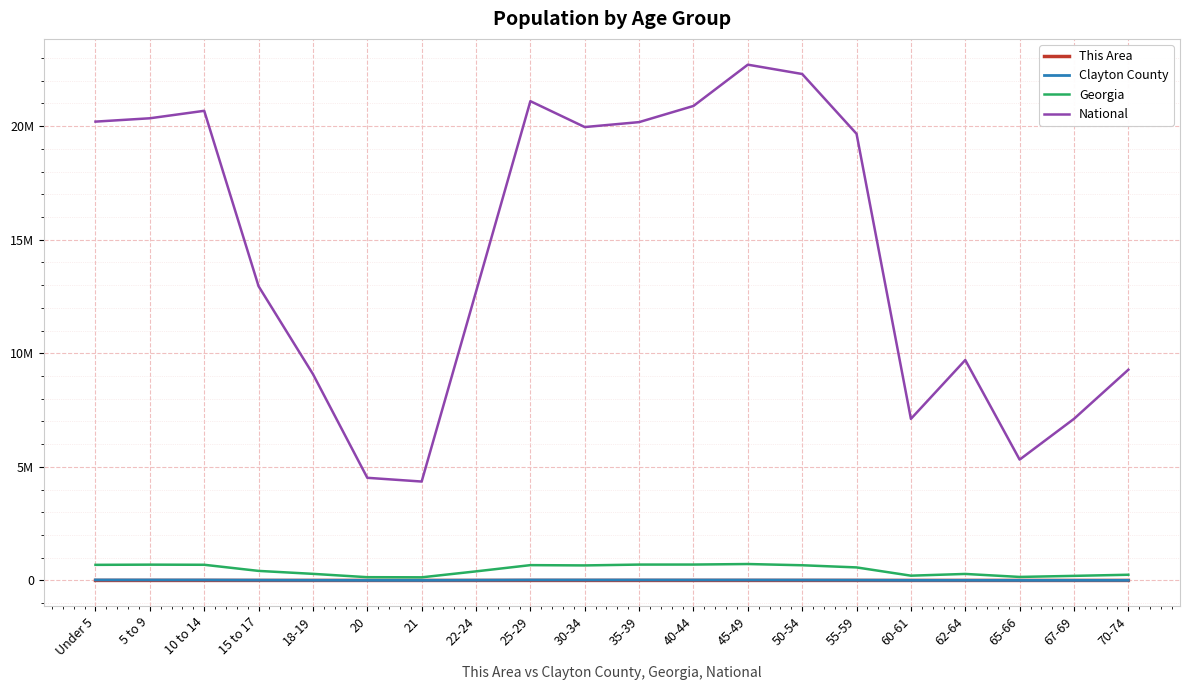

True or false: Georgia and Clayton County cross at least once.

False